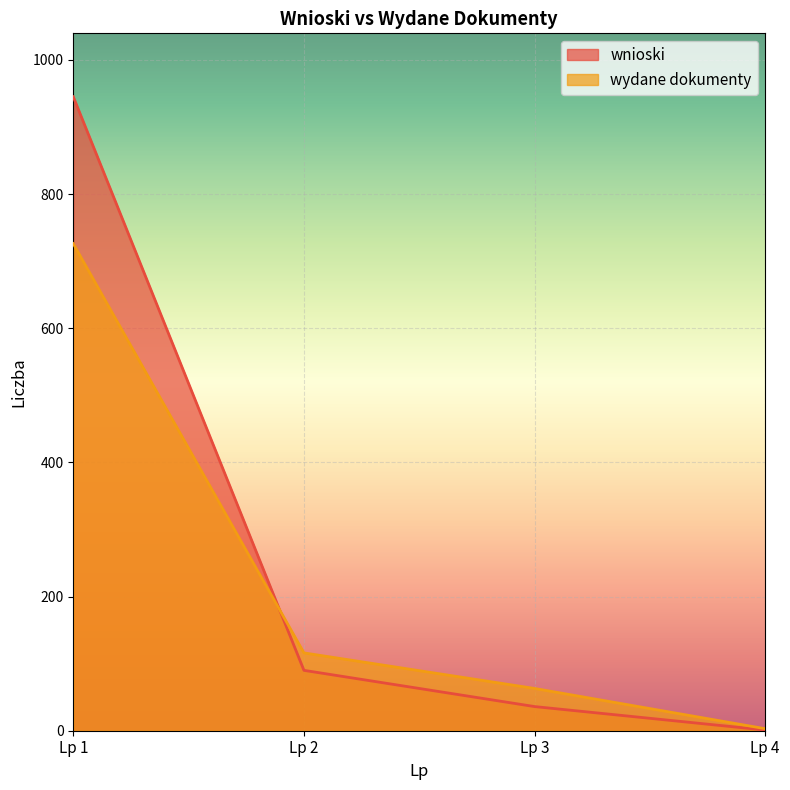

Is the value of wnioski at Lp 1 greater than the value of wydane dokumenty at Lp 3?

Yes